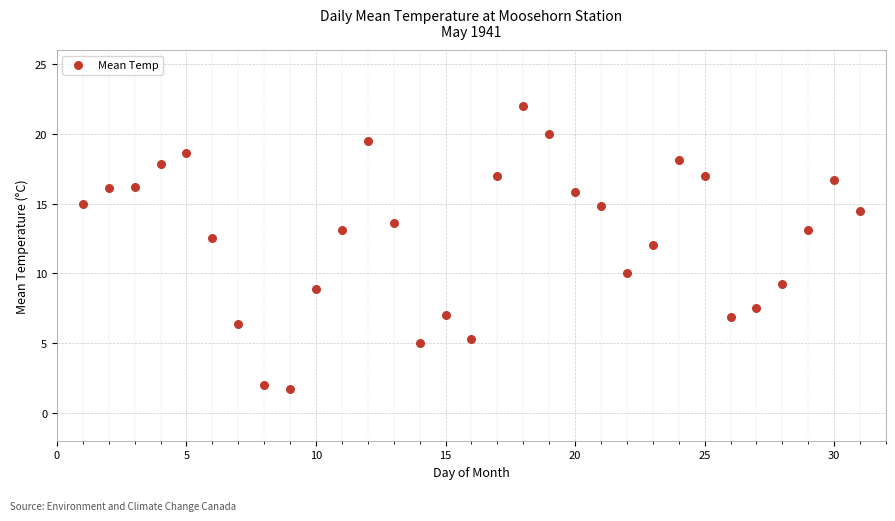

What is the range of X values (max minus min)?

30.0